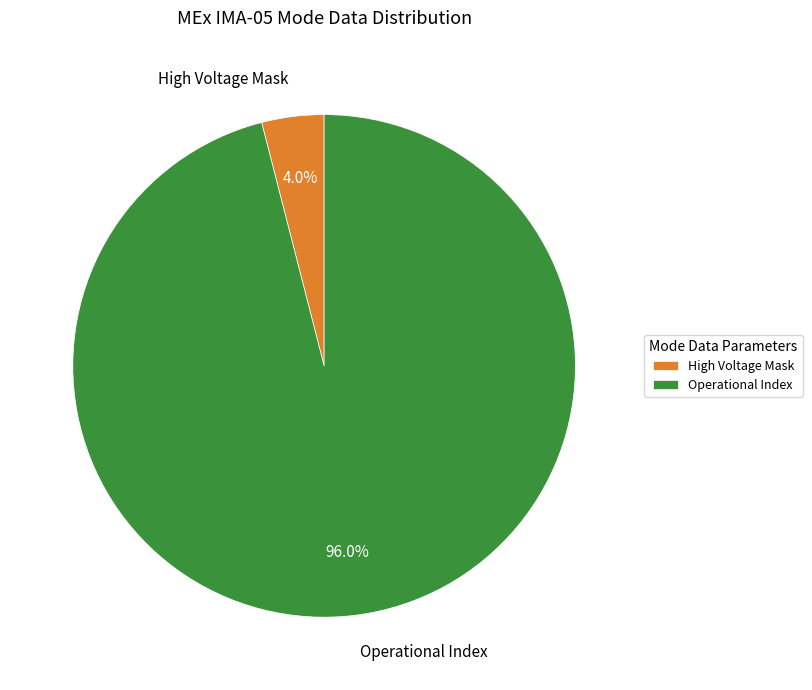

Which category has the smallest portion of the pie?

High Voltage Mask